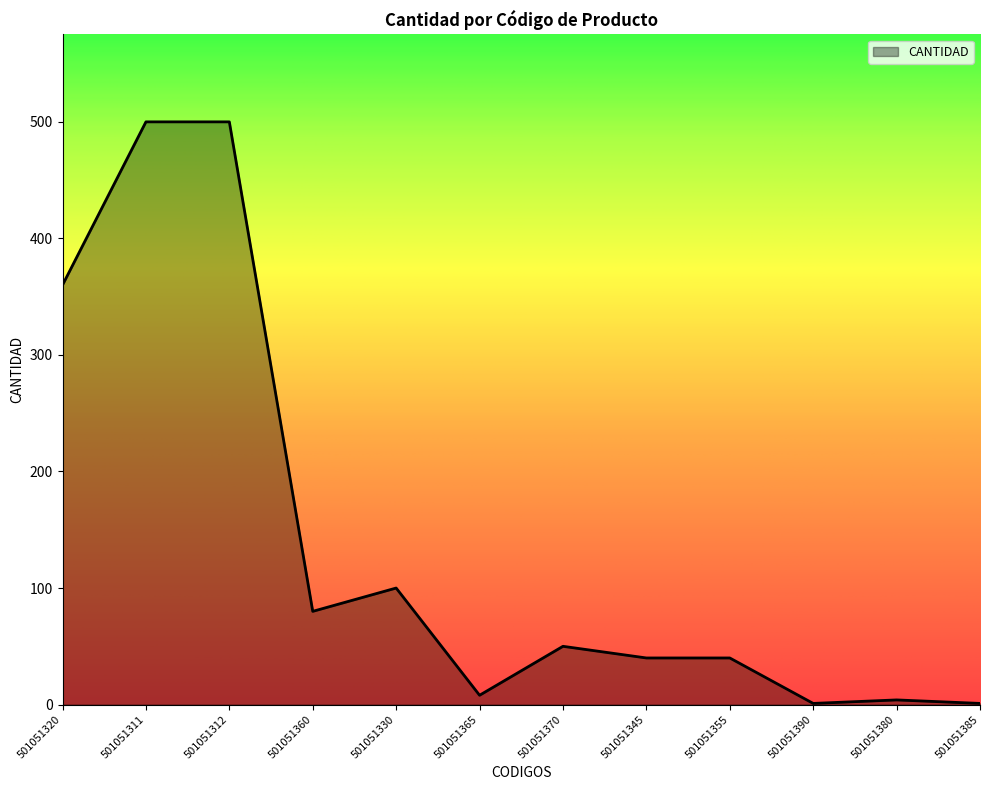

What is the change in value from 501051312 to 501051360?

-420